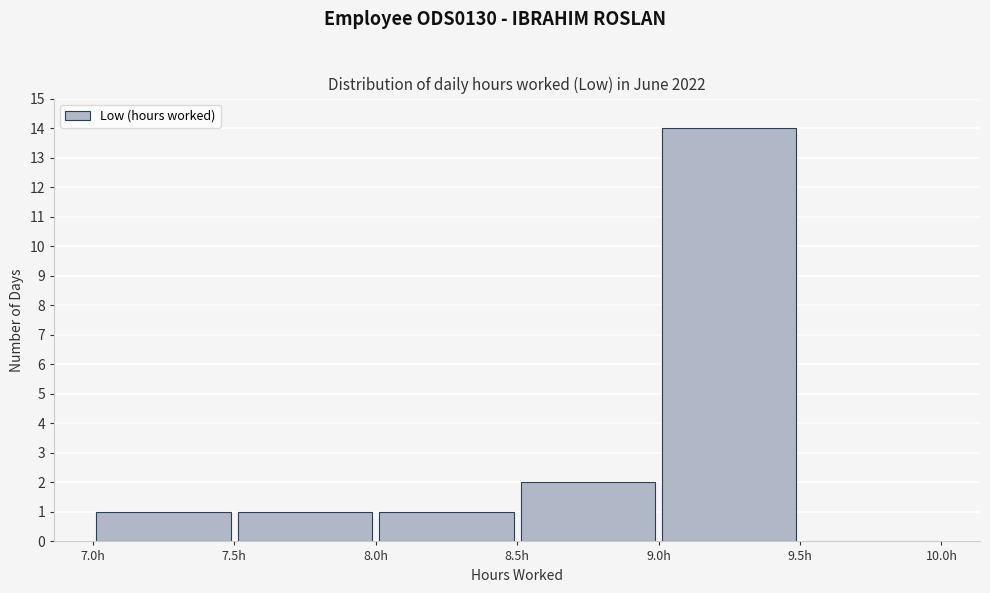

Reading left to right, transcribe this chart: for each bar, give the range it covers on the x-axis and its height. The values are not printed on the chart, so give them approximately, as read against the axis.

7.0 to 7.5: 1
7.5 to 8.0: 1
8.0 to 8.5: 1
8.5 to 9.0: 2
9.0 to 9.5: 14
9.5 to 10.0: 0